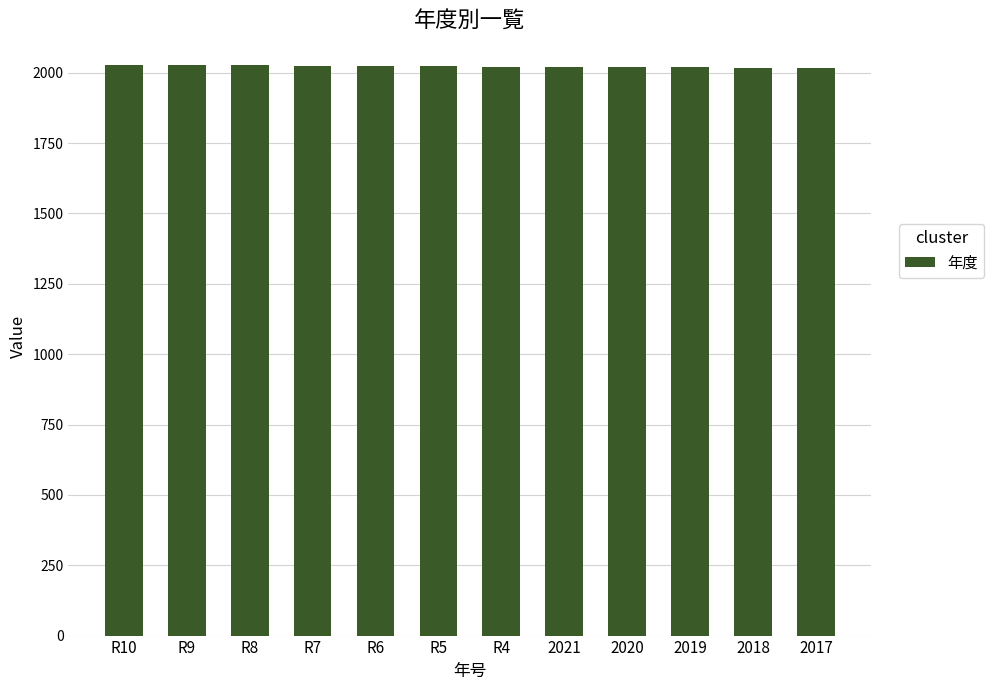

At which label does the data first exceed 2023?

R10